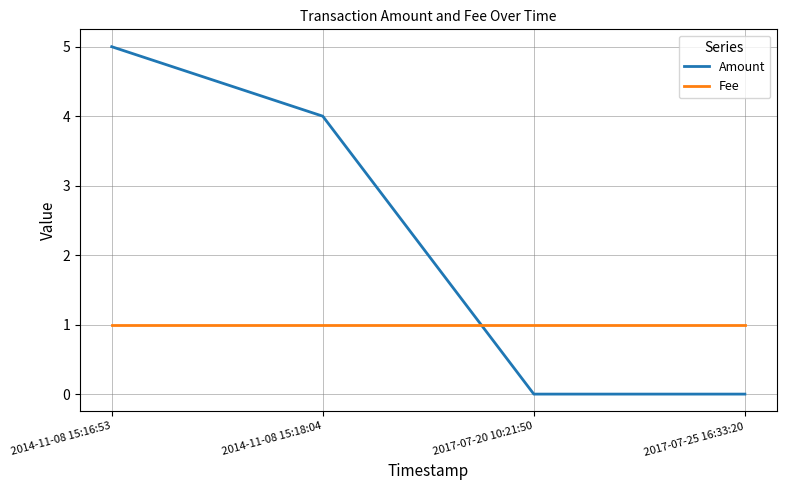

Is the value of Fee at 2014-11-08 15:18:04 greater than the value of Amount at 2014-11-08 15:18:04?

No